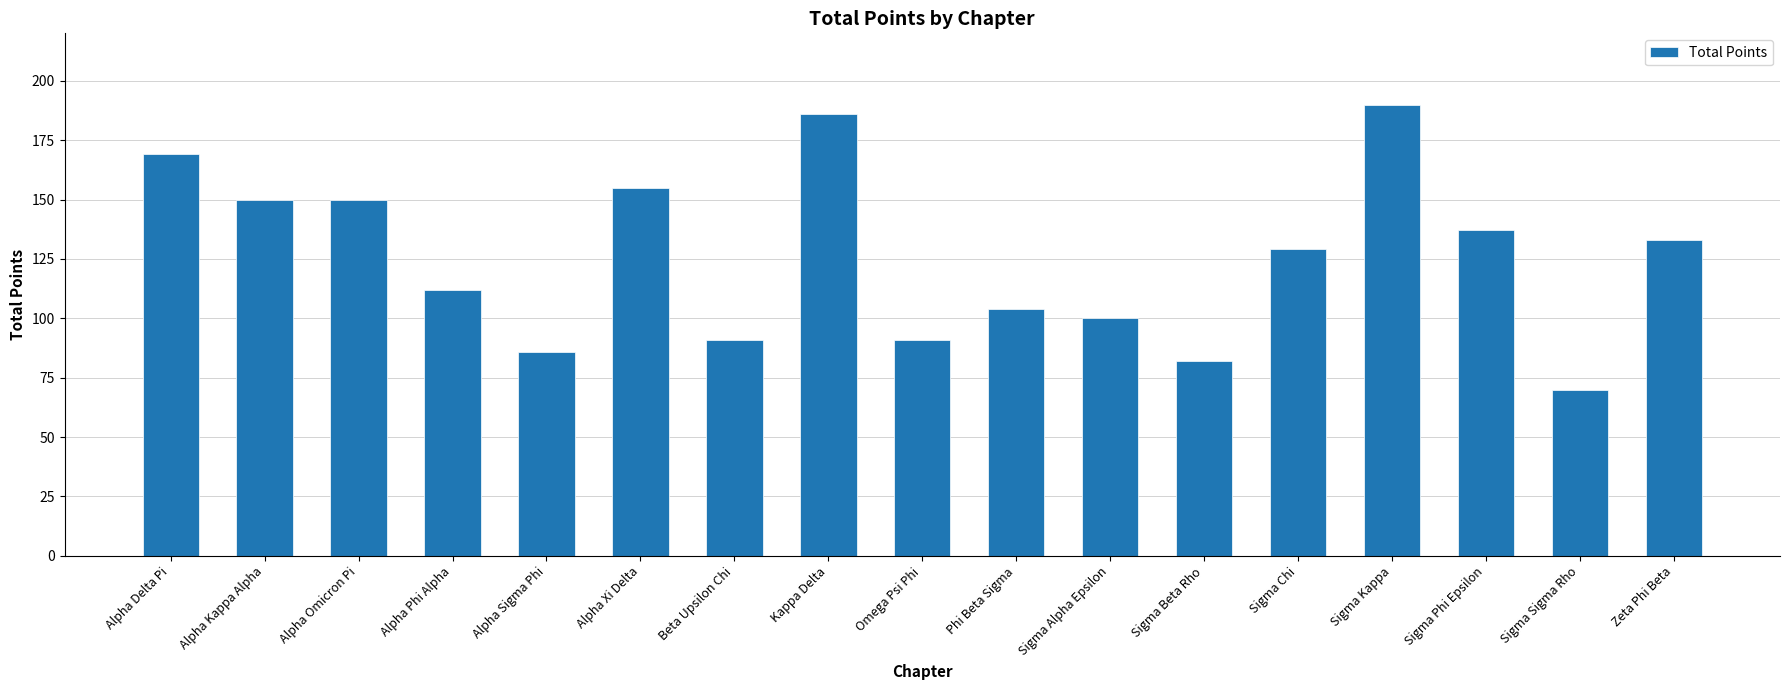

Reading left to right, list all the values displayed in this chart.

169	150	150	112	86	155	91	186	91	104	100	82	129	190	137	70	133